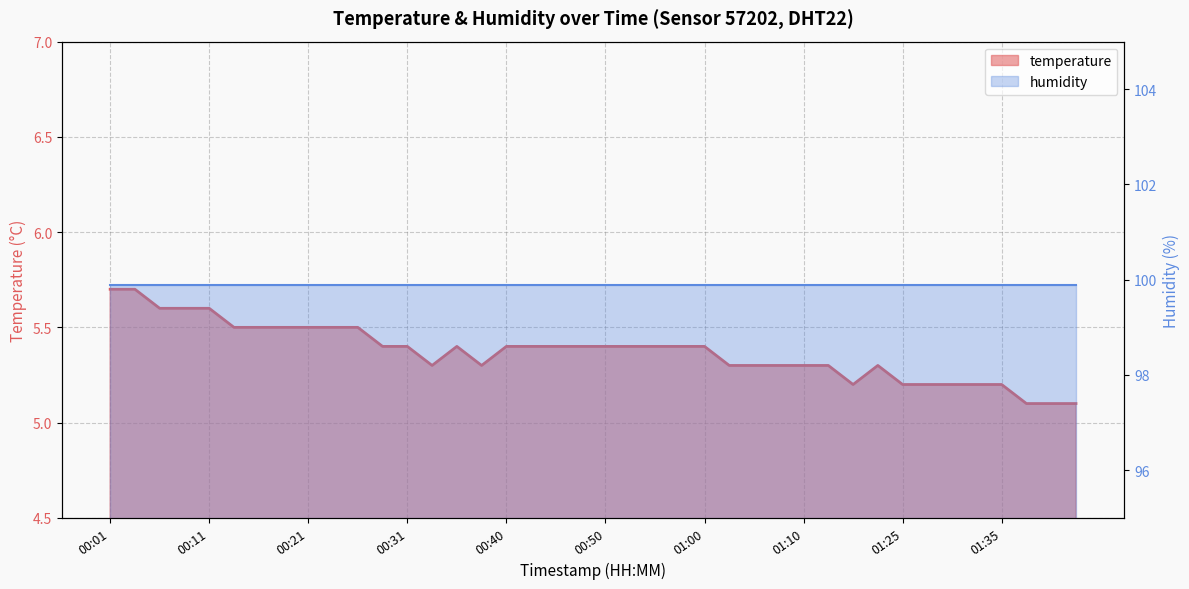

Which category has the lowest value across all series?

01:38